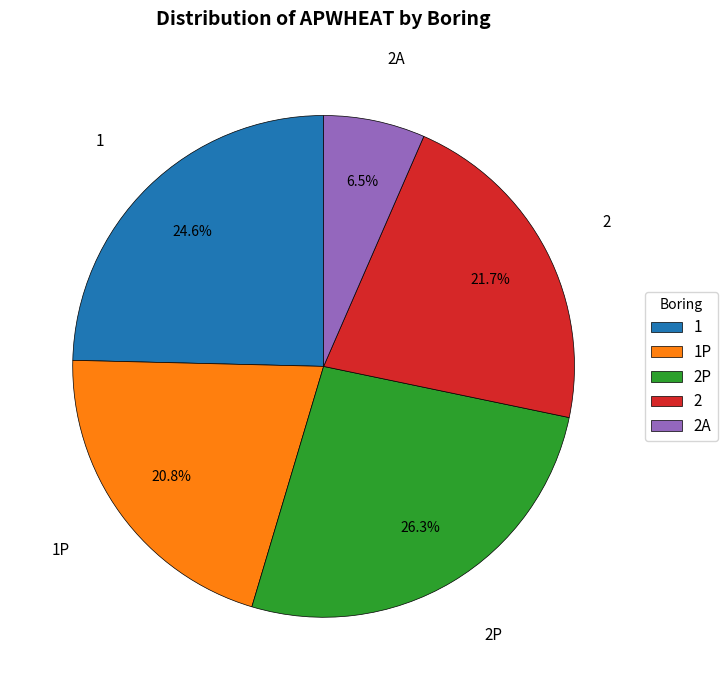

Rank the categories by value from lowest to highest.

2A, 1P, 2, 1, 2P